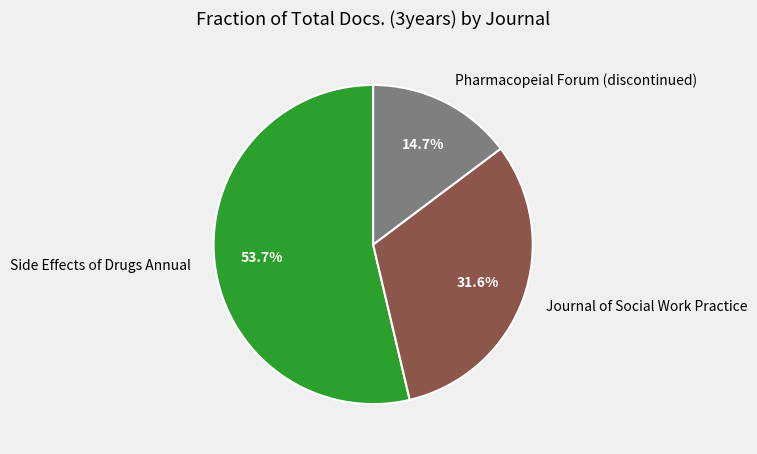

To the nearest percent, what is the average slice percentage?

33%